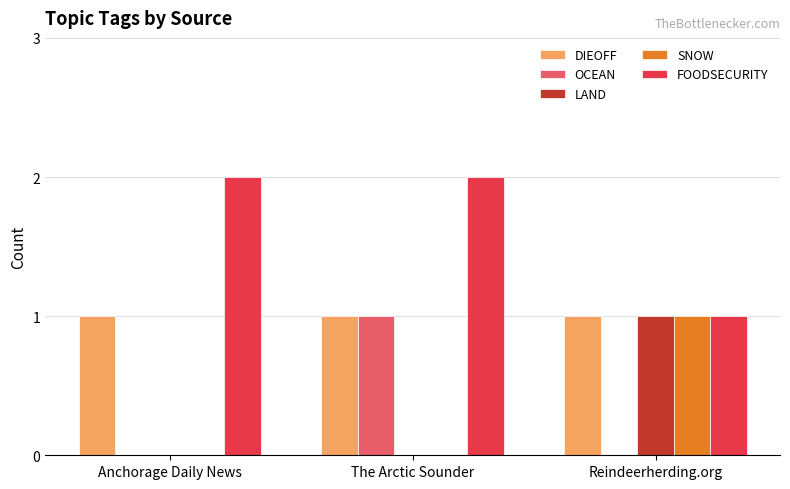

Count the number of data series in this chart.

5